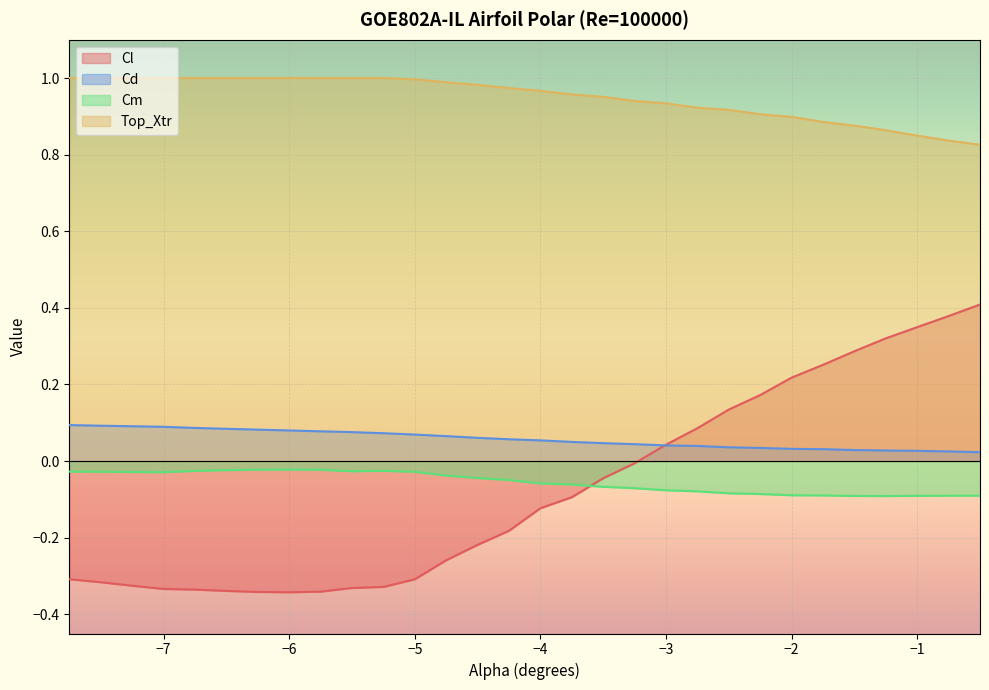

Rank the series by their maximum value, from highest to lowest.

Top_Xtr, Cl, Cd, Cm